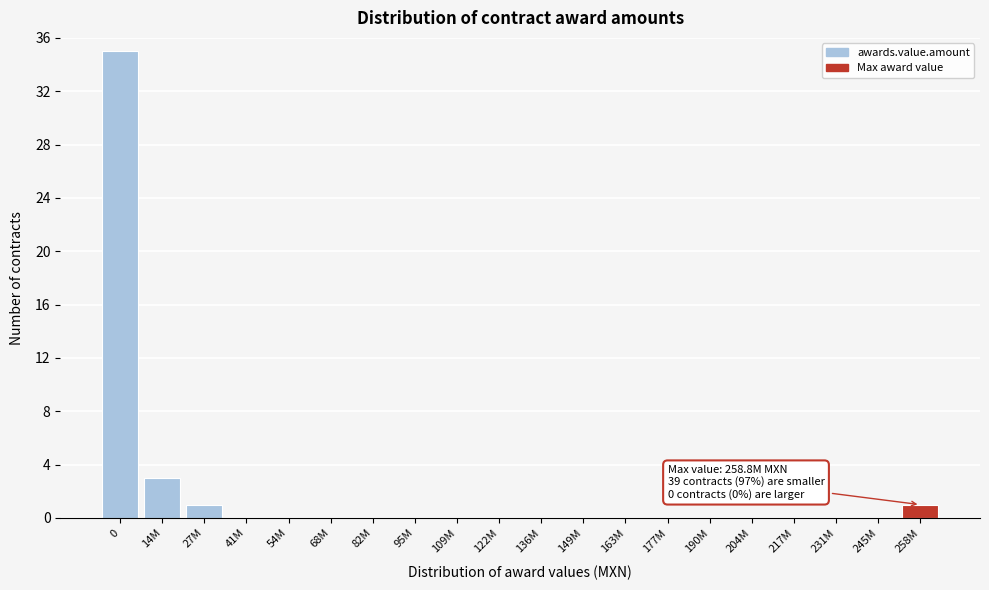

Reading right to left, list all the values displayed in this chart.

258M=1	245M=0	231M=0	217M=0	204M=0	190M=0	177M=0	163M=0	149M=0	136M=0	122M=0	109M=0	95M=0	82M=0	68M=0	54M=0	41M=0	27M=1	14M=3	0=35